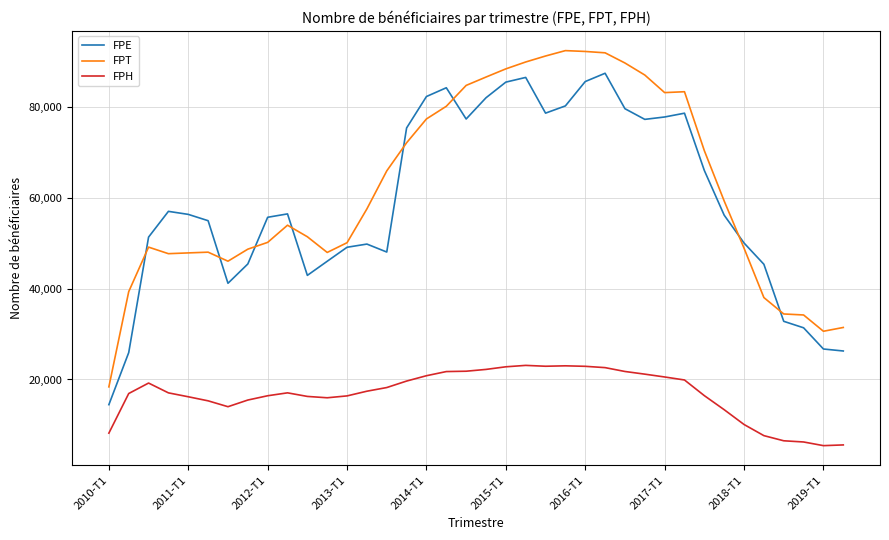

What is the smallest value displayed?

5443